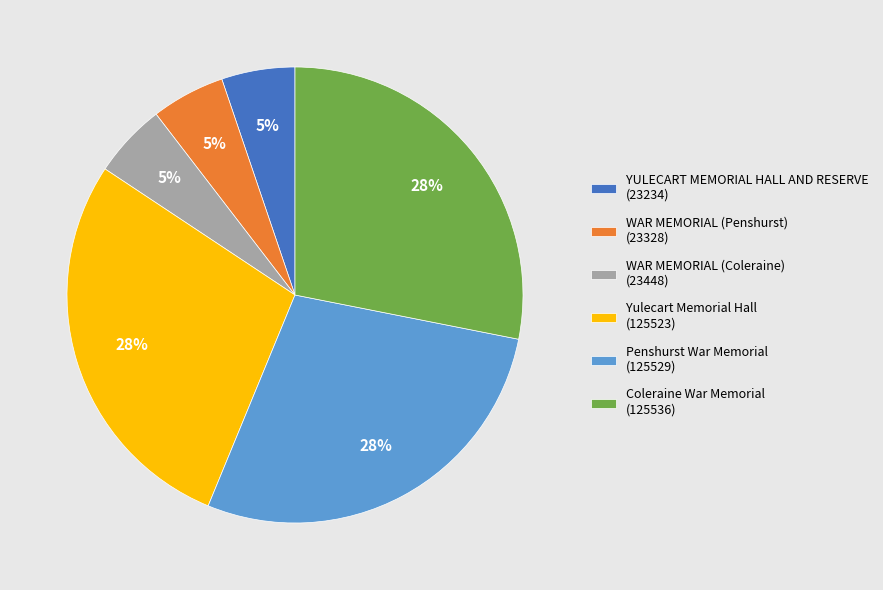

Between WAR MEMORIAL (Penshurst) (23328) and Yulecart Memorial Hall (125523), which is larger?

Yulecart Memorial Hall (125523)